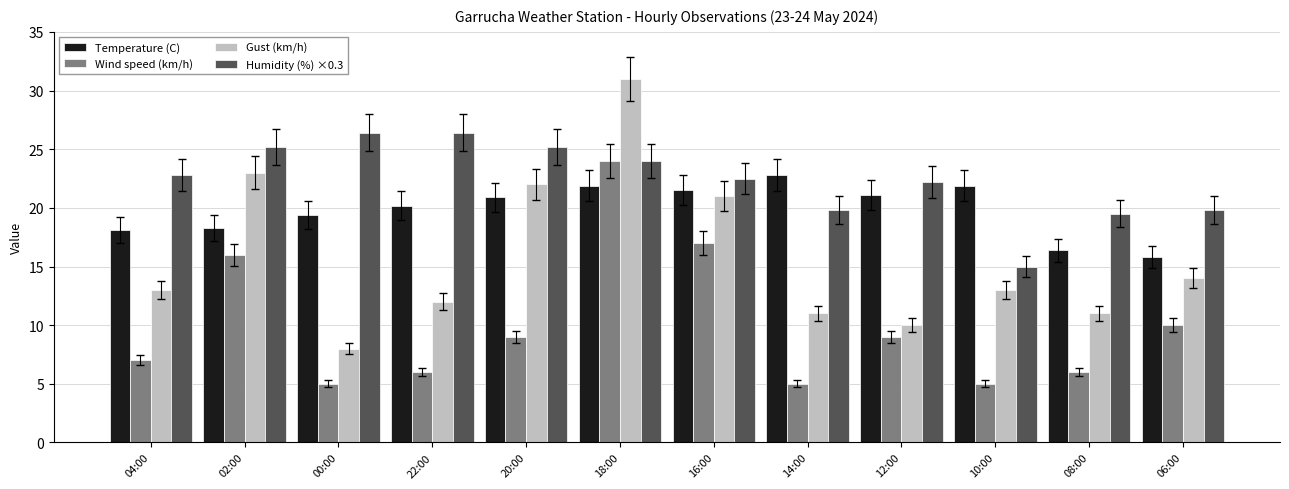

The value of Humidity (%) ×0.3 at 18:00 is 24.0. True or false?

True